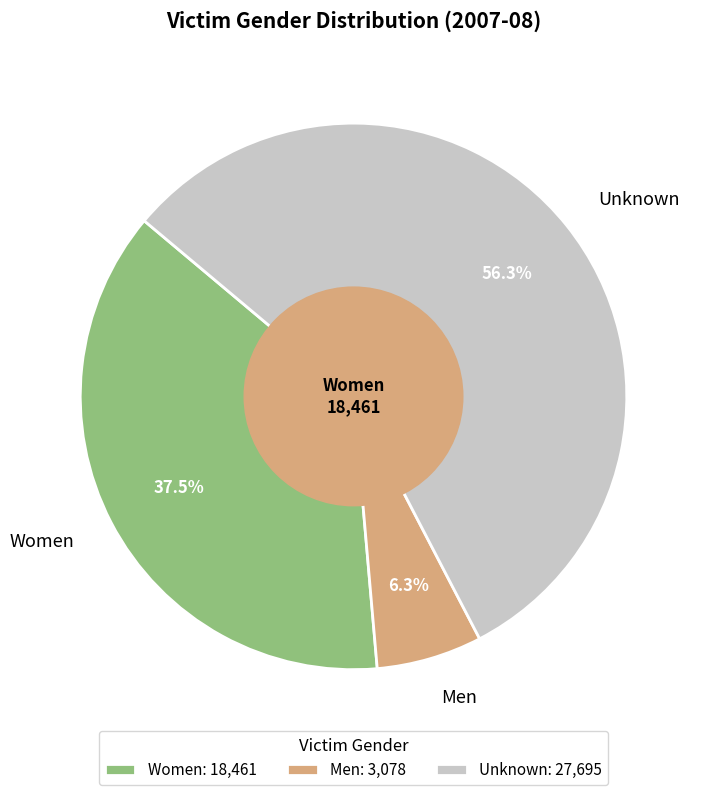

Between Unknown and Men, which is larger?

Unknown